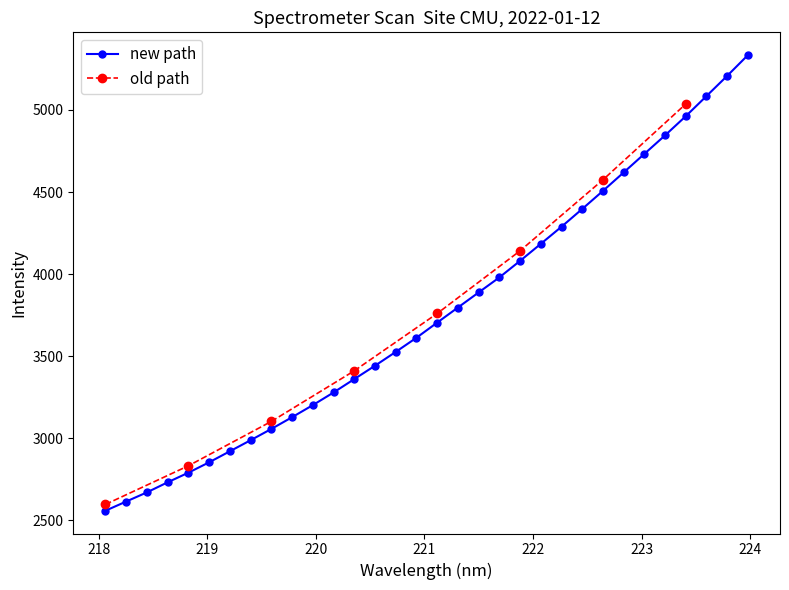

True or false: the data has more than 0 interior local peaks.

False